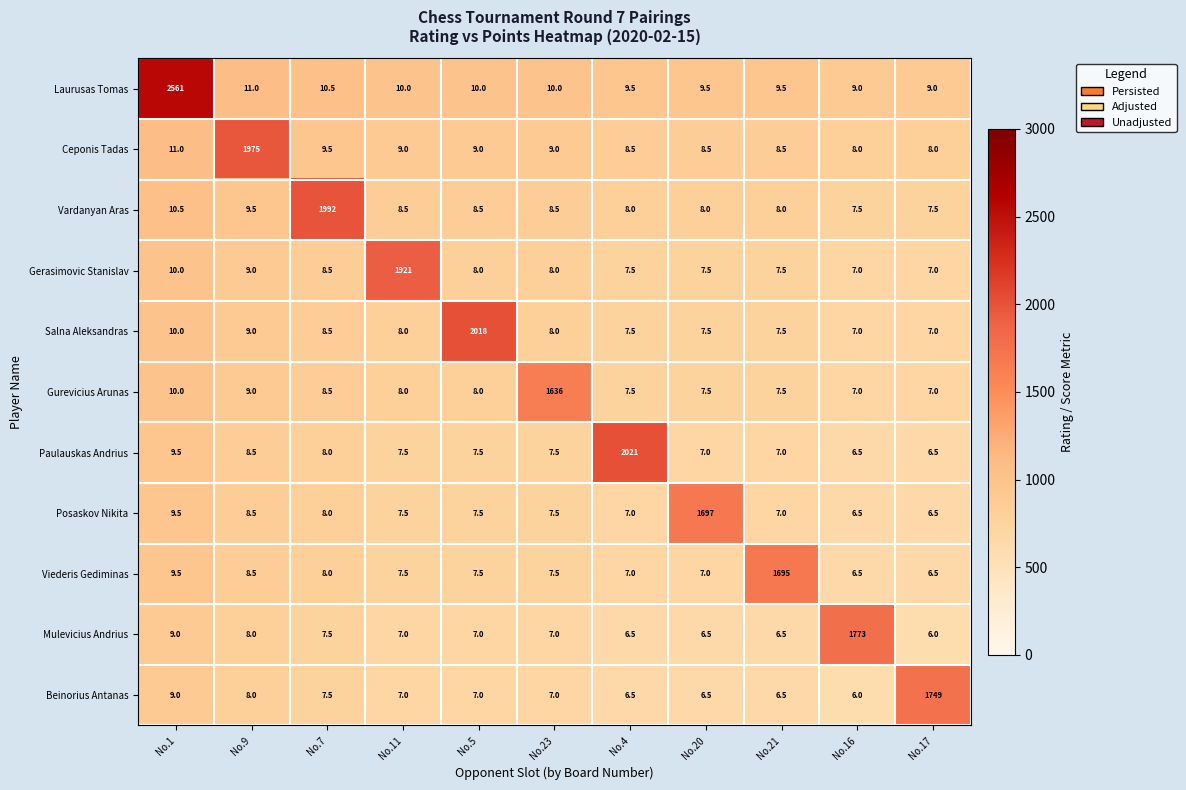

List the series in order of their peak value, highest first.

Laurusas Tomas, Paulauskas Andrius, Salna Aleksandras, Vardanyan Aras, Ceponis Tadas, Gerasimovic Stanislav, Mulevicius Andrius, Beinorius Antanas, Posaskov Nikita, Viederis Gediminas, Gurevicius Arunas